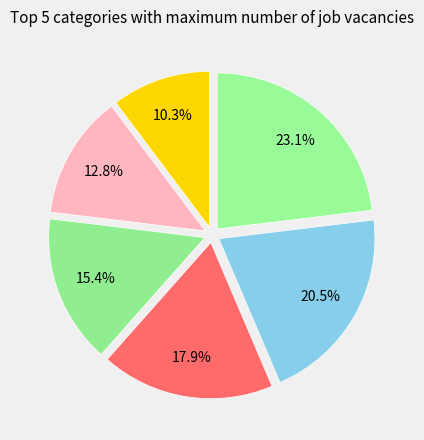

How many slices are in this pie chart?

6